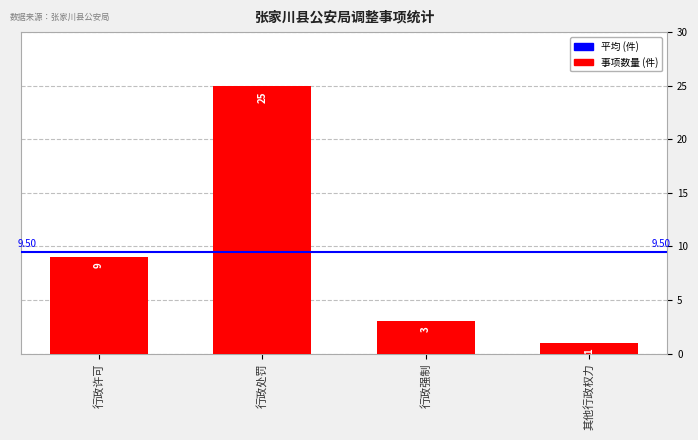

At which label is the value closest to 13?

行政许可